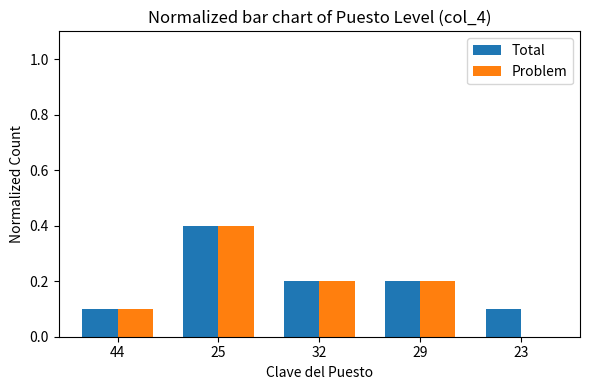

True or false: Total has a value of 0.2 at 29.

True